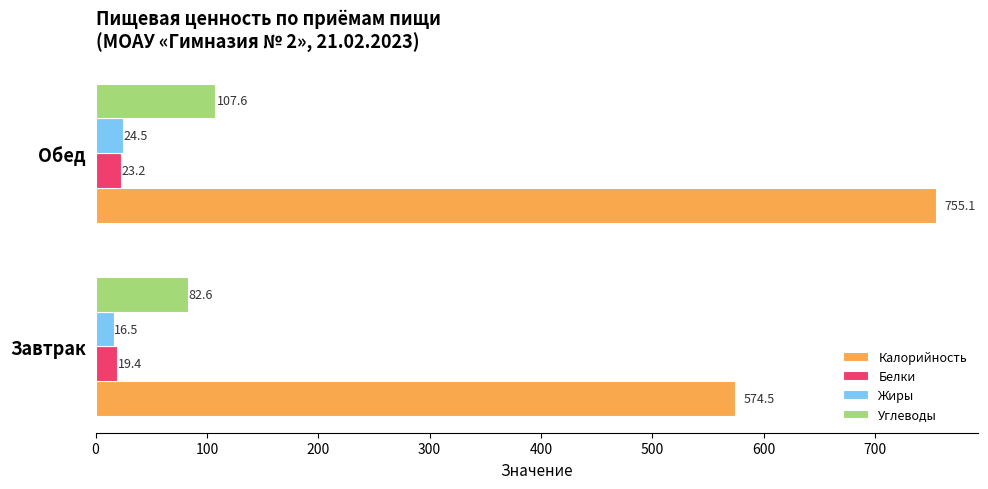

Is the value of Калорийность at Обед greater than the value of Жиры at Обед?

Yes